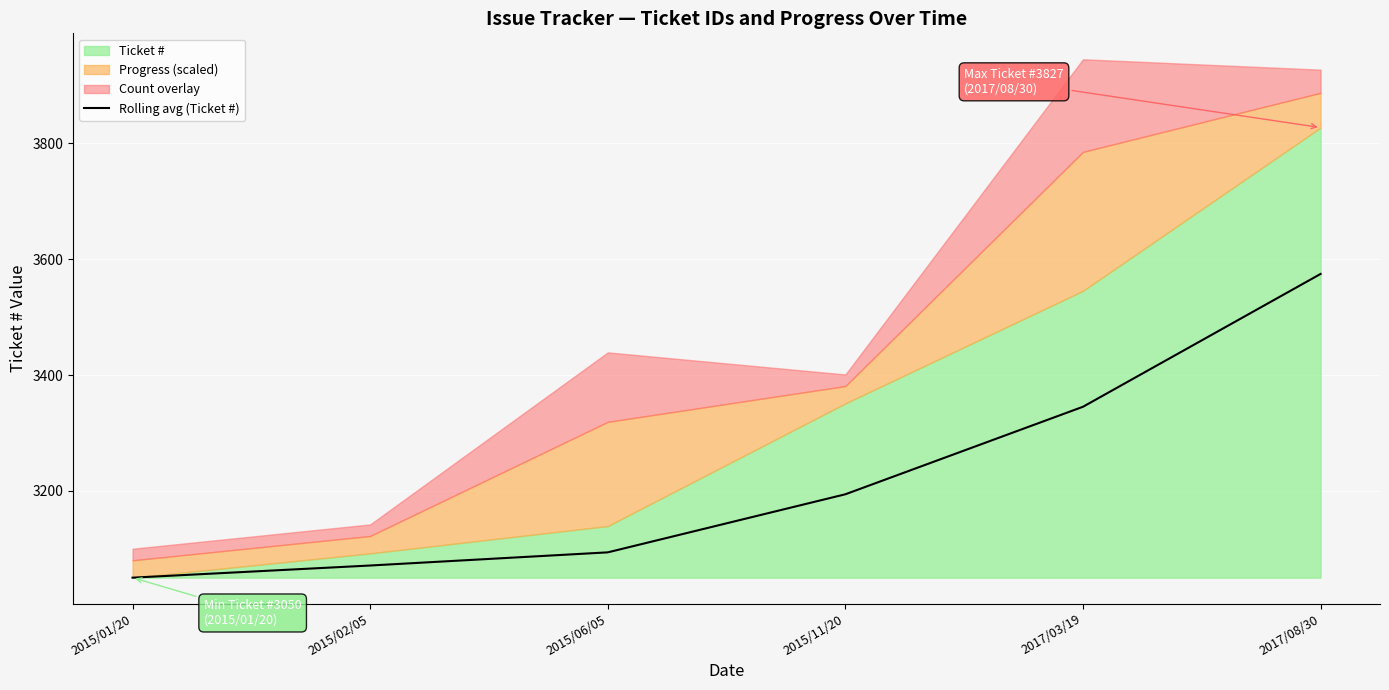

The value of Rolling avg (Ticket #) at 2015/11/20 is 3194.1. True or false?

True